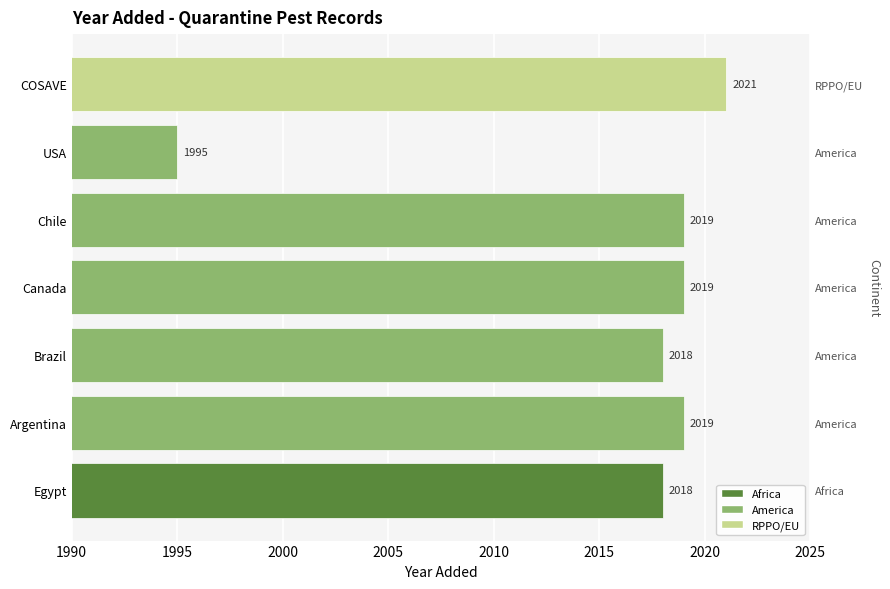

Does the chart contain stacked bars?

No